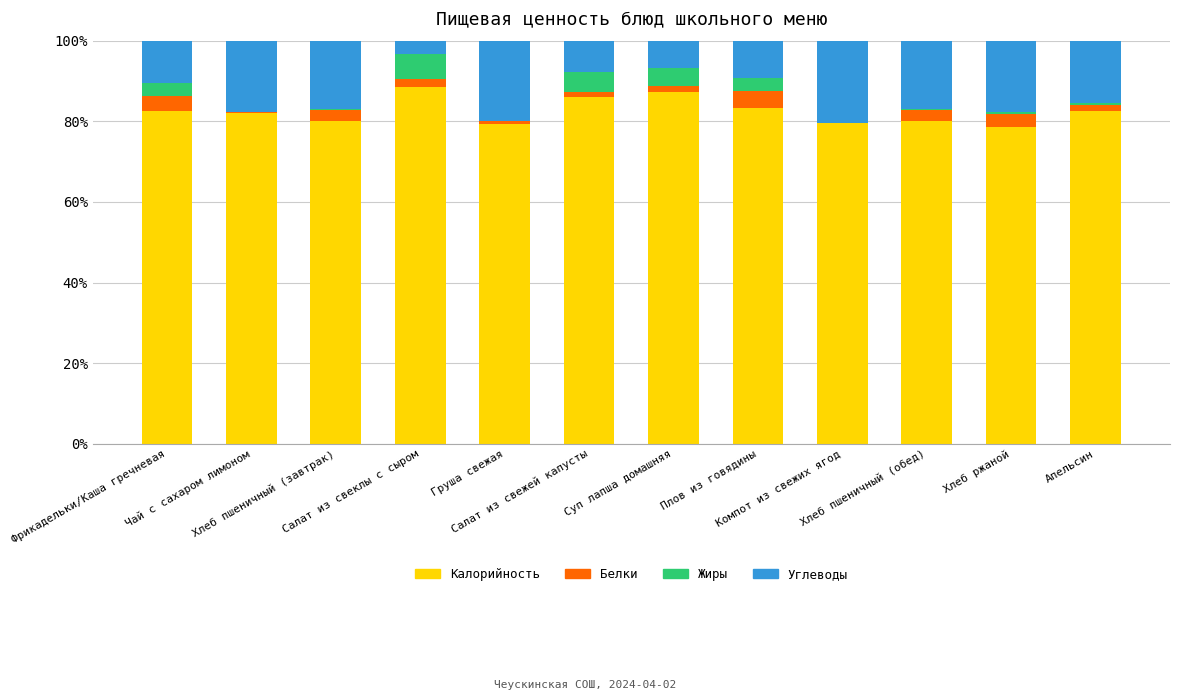

Are the bars grouped side by side (vs. stacked)?

No